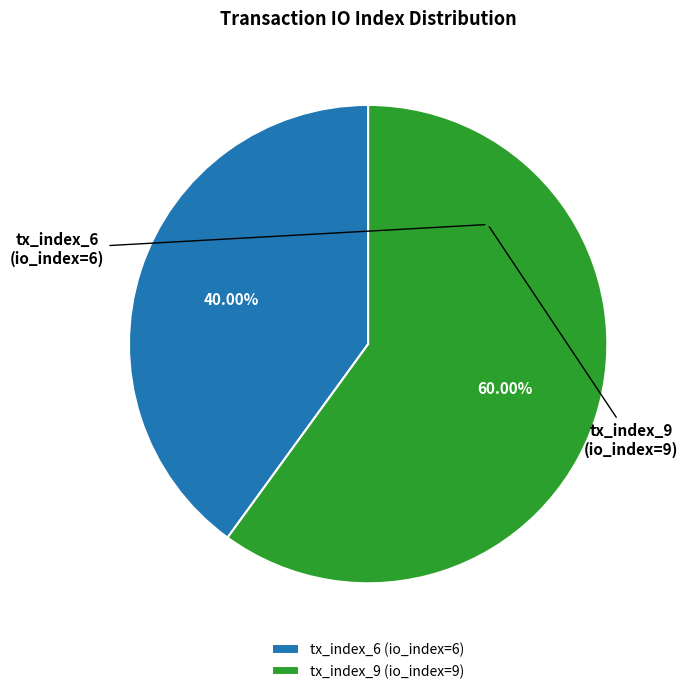

What percentage is NOT represented by tx_index_6?

60.0%